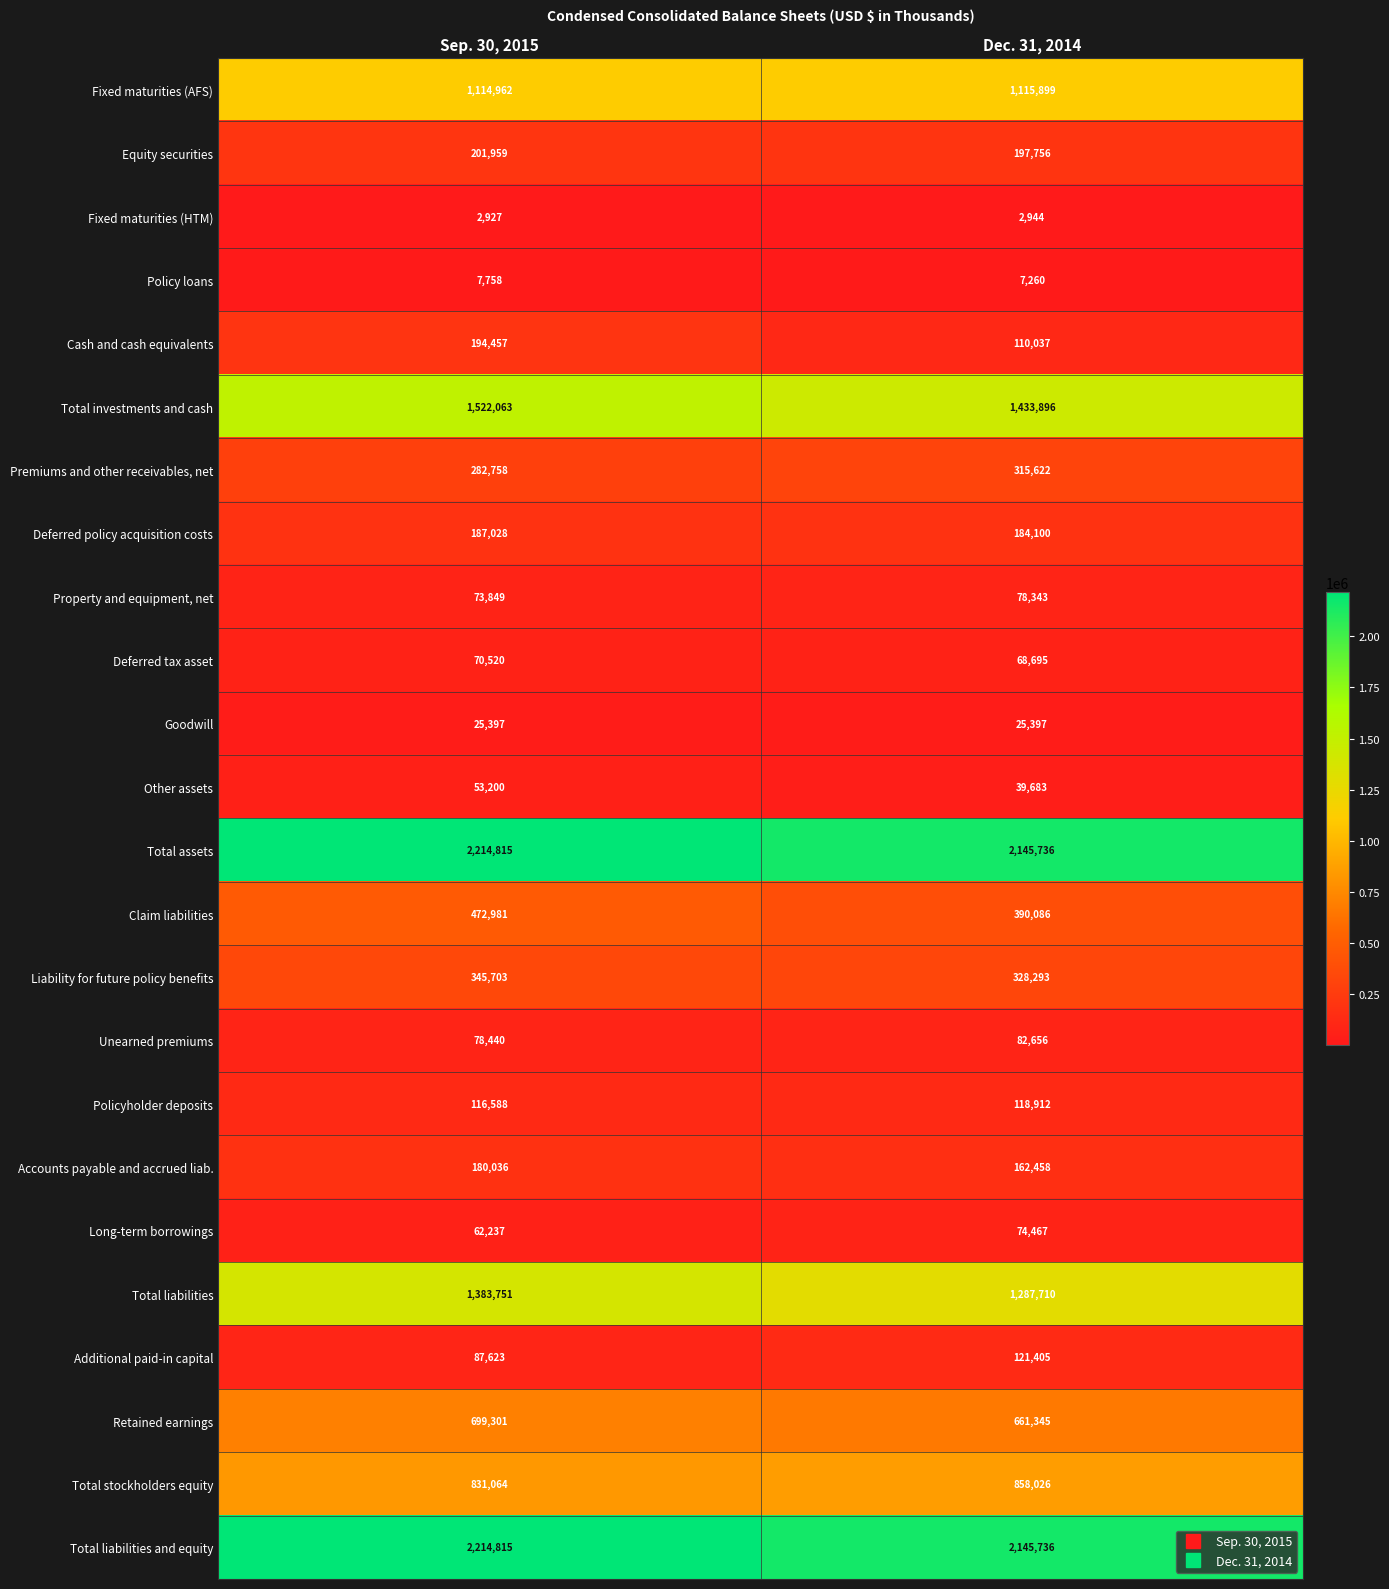

What is the difference between the Total liabilities values at Dec. 31, 2014 and Sep. 30, 2015?

96041